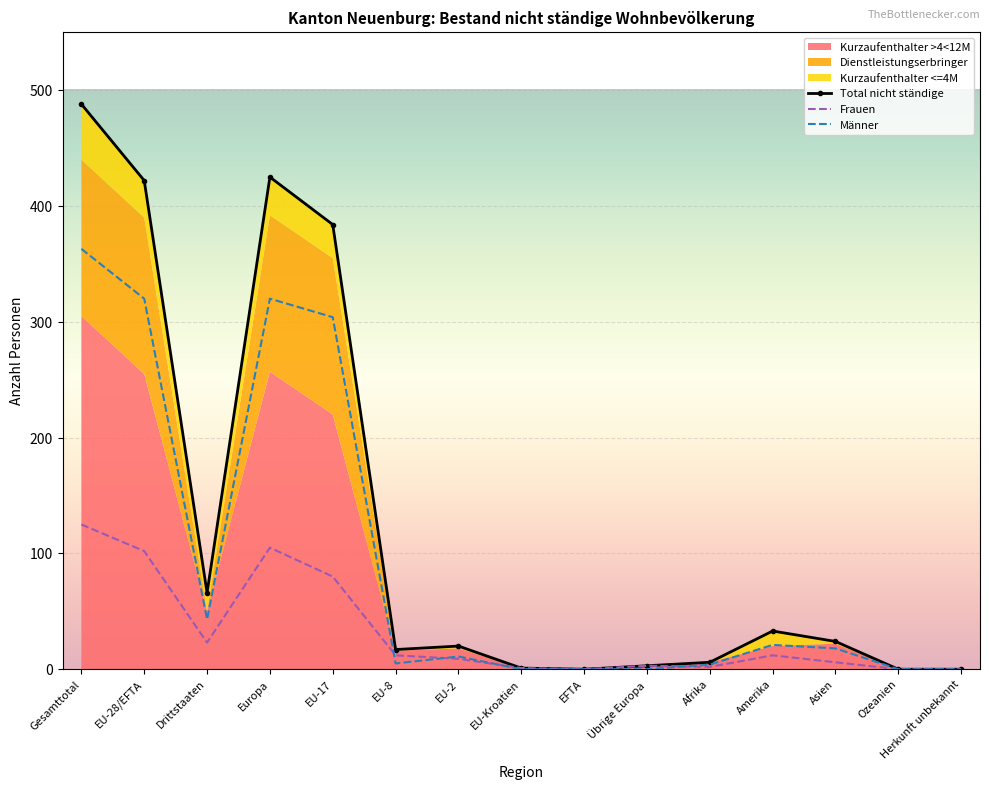

Reading left to right, transcribe all the data shown in this chart.

Total nicht ständige: Gesamttotal=488	EU-28/EFTA=422	Drittstaaten=66	Europa=425	EU-17=384	EU-8=17	EU-2=20	EU-Kroatien=1	EFTA=0	Übrige Europa=3	Afrika=6	Amerika=33	Asien=24	Ozeanien=0	Herkunft unbekannt=0
Frauen: Gesamttotal=125	EU-28/EFTA=102	Drittstaaten=23	Europa=105	EU-17=80	EU-8=12	EU-2=9	EU-Kroatien=1	EFTA=0	Übrige Europa=3	Afrika=2	Amerika=12	Asien=6	Ozeanien=0	Herkunft unbekannt=0
Männer: Gesamttotal=363	EU-28/EFTA=320	Drittstaaten=43	Europa=320	EU-17=304	EU-8=5	EU-2=11	EU-Kroatien=0	EFTA=0	Übrige Europa=0	Afrika=4	Amerika=21	Asien=18	Ozeanien=0	Herkunft unbekannt=0